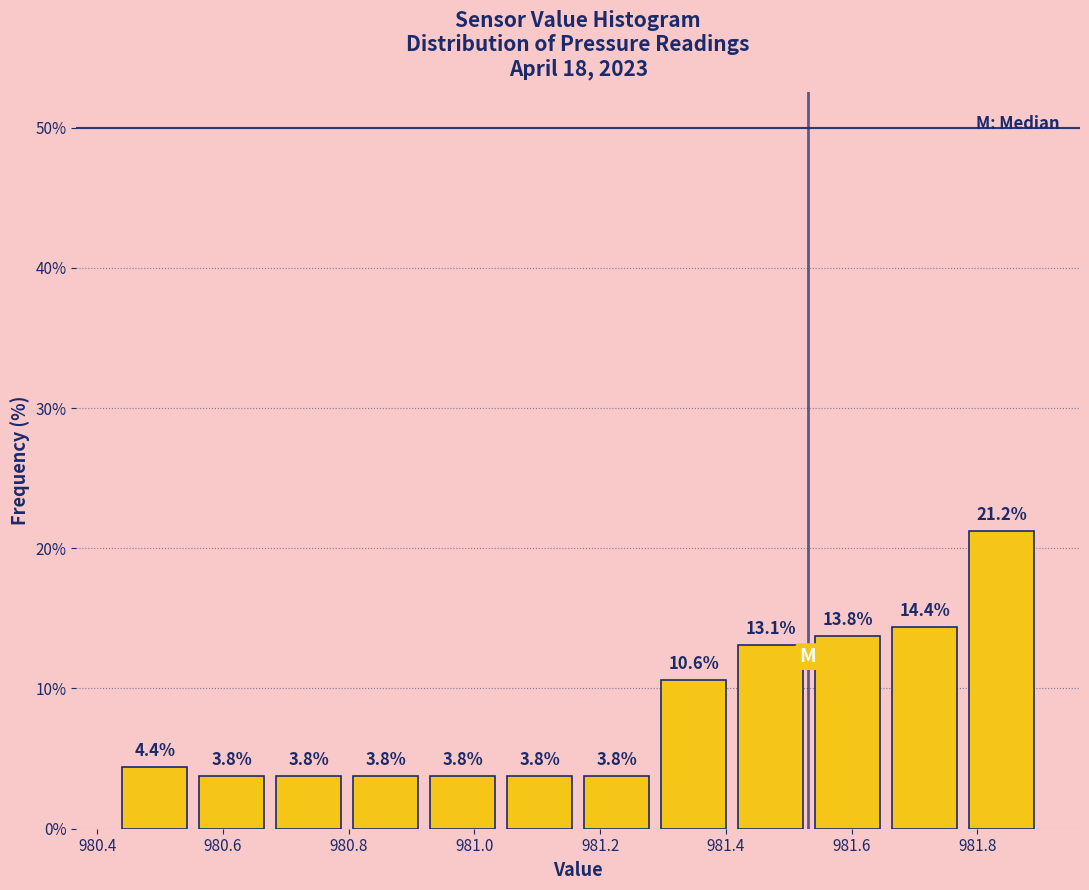

Over which range of the x-axis is the bar tallest?

981.78 to 981.90